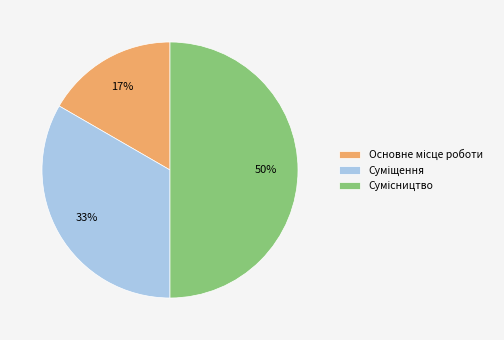

To the nearest percent, what is the average slice percentage?

33%